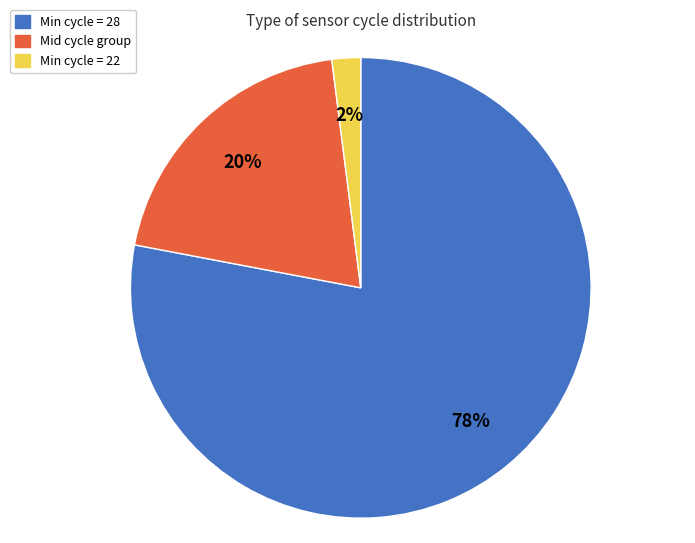

To the nearest percent, what is the difference between the largest and smallest slice percentages?

76%